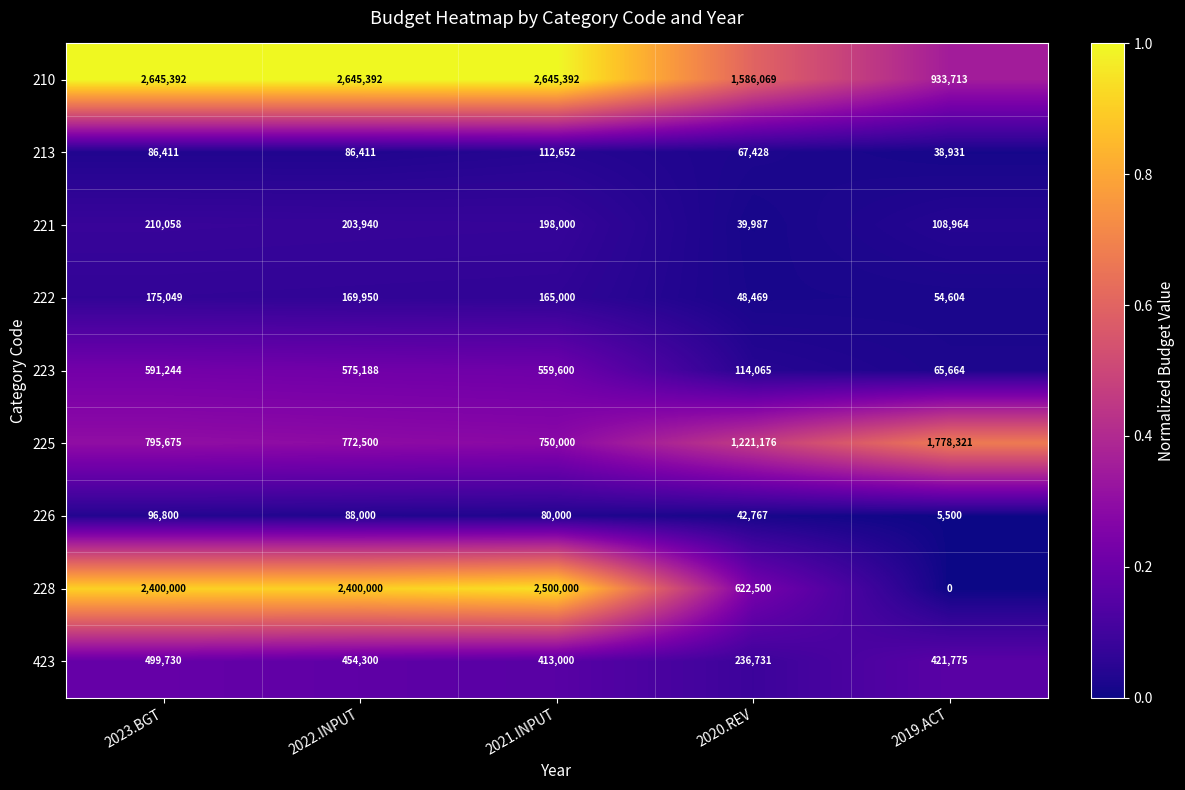

How many data points does each series have?

5